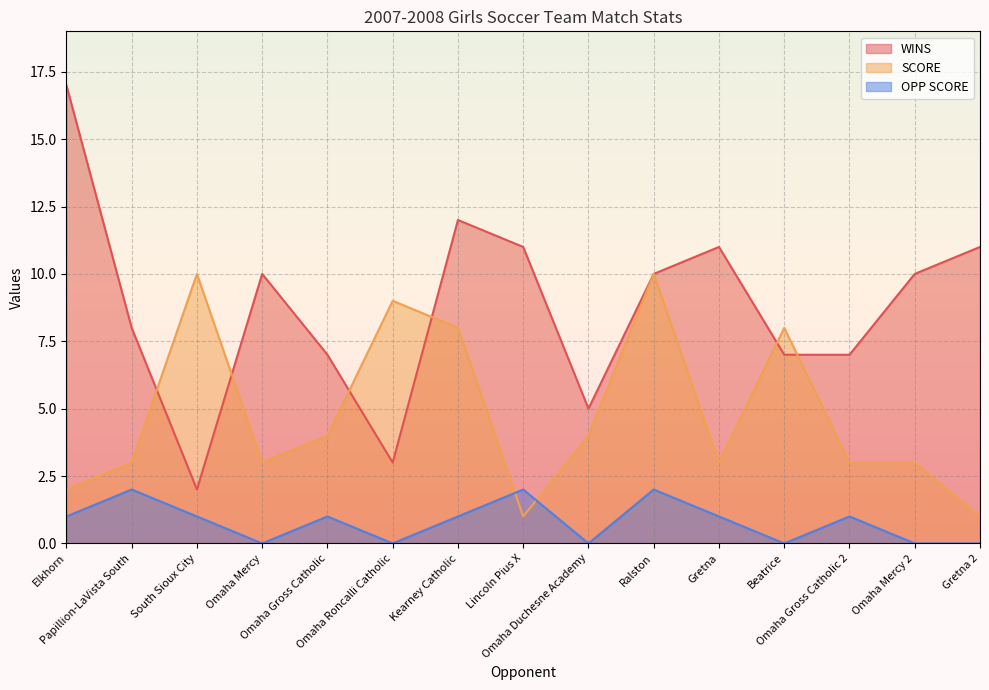

True or false: OPP SCORE and WINS cross at least once.

False